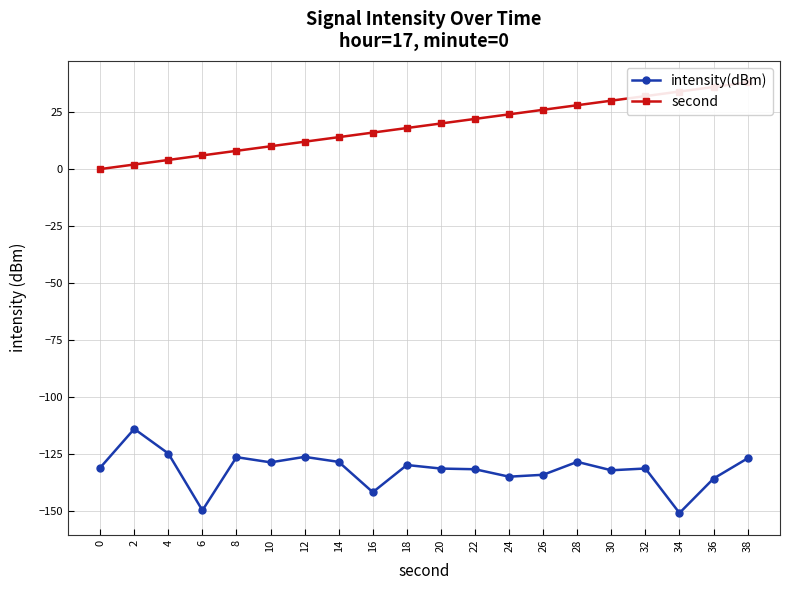

What is the average value of the second series?

19.0